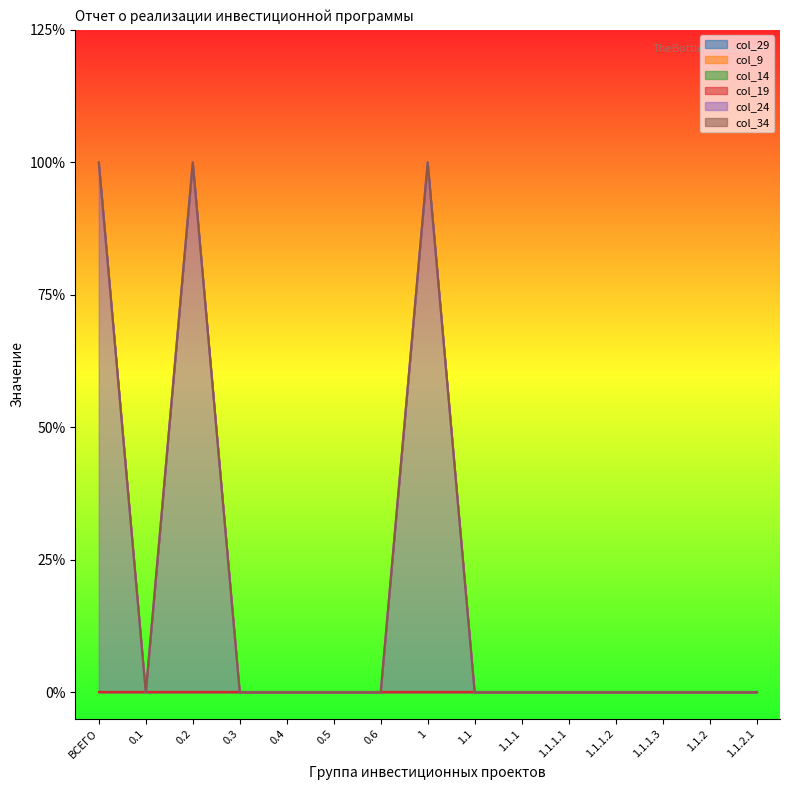

What is the label of the 12th point from the right?

0.3